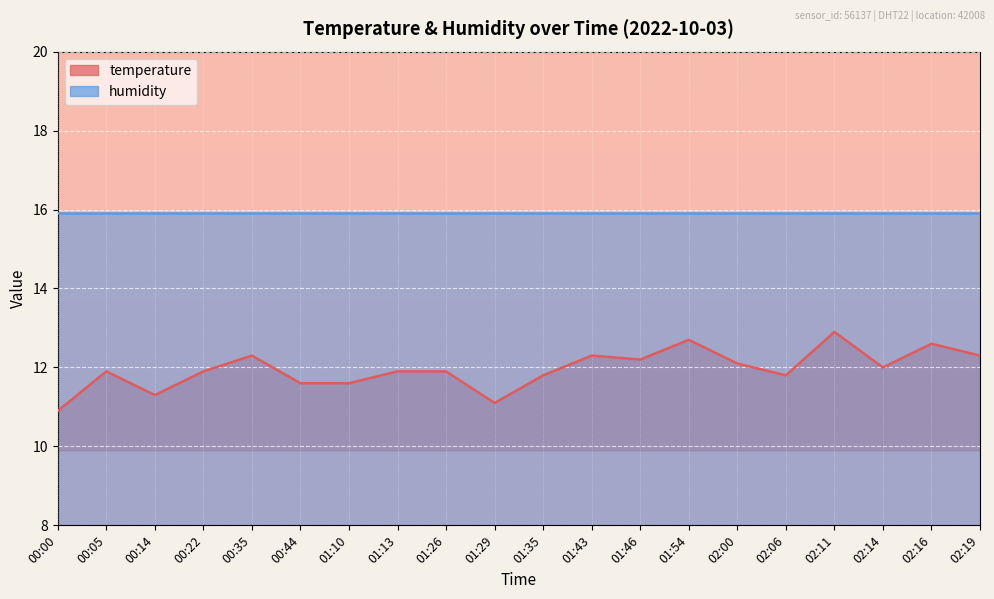

Which category has the highest value across all series?

02:11